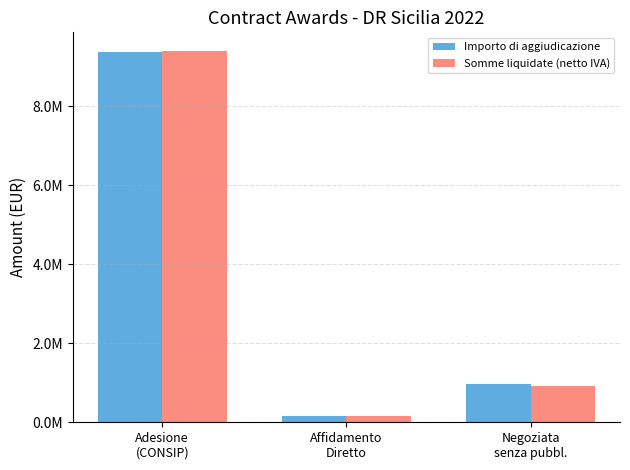

Which series has the widest spread of values?

Somme liquidate (netto IVA)